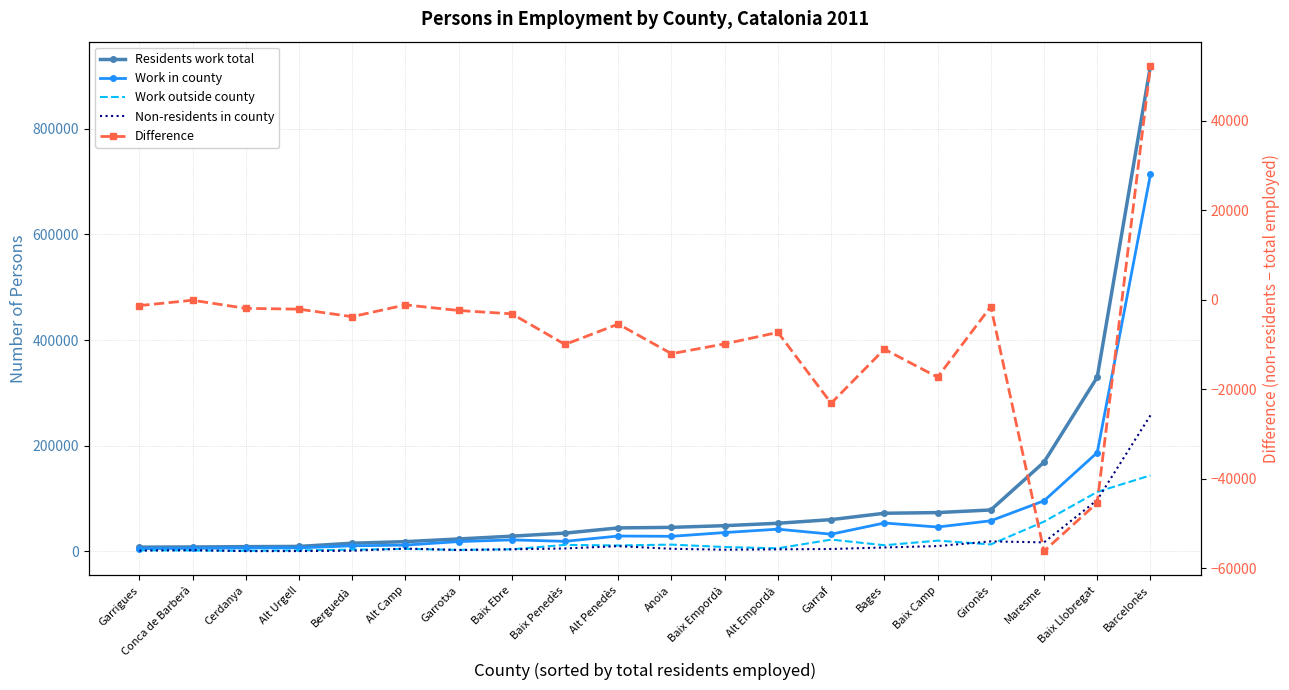

What is the label of the 9th point from the right?

Baix Empordà